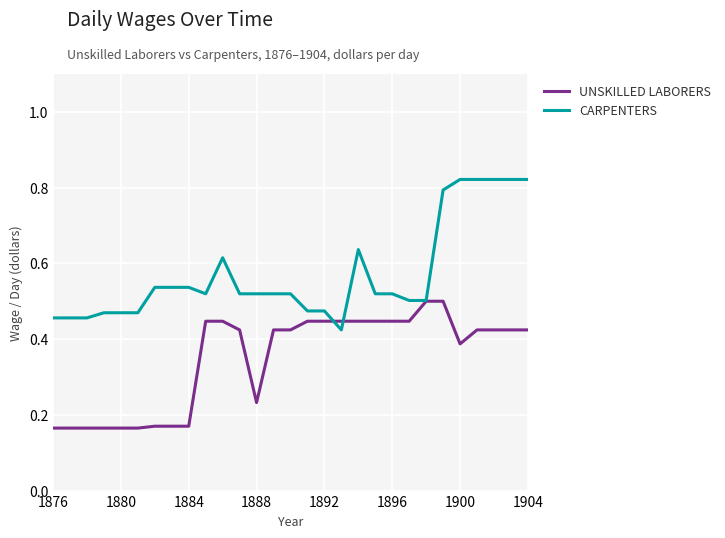

List the series in order of their peak value, lowest first.

UNSKILLED LABORERS, CARPENTERS